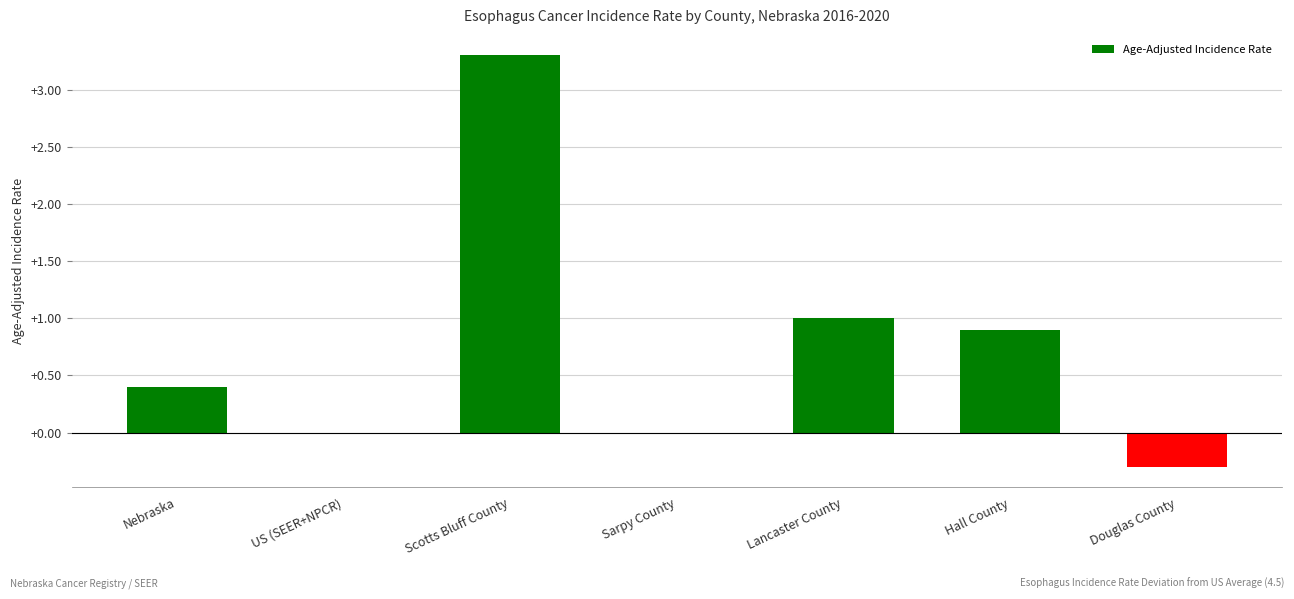

What is the change in value from Sarpy County to Lancaster County?

+1.0